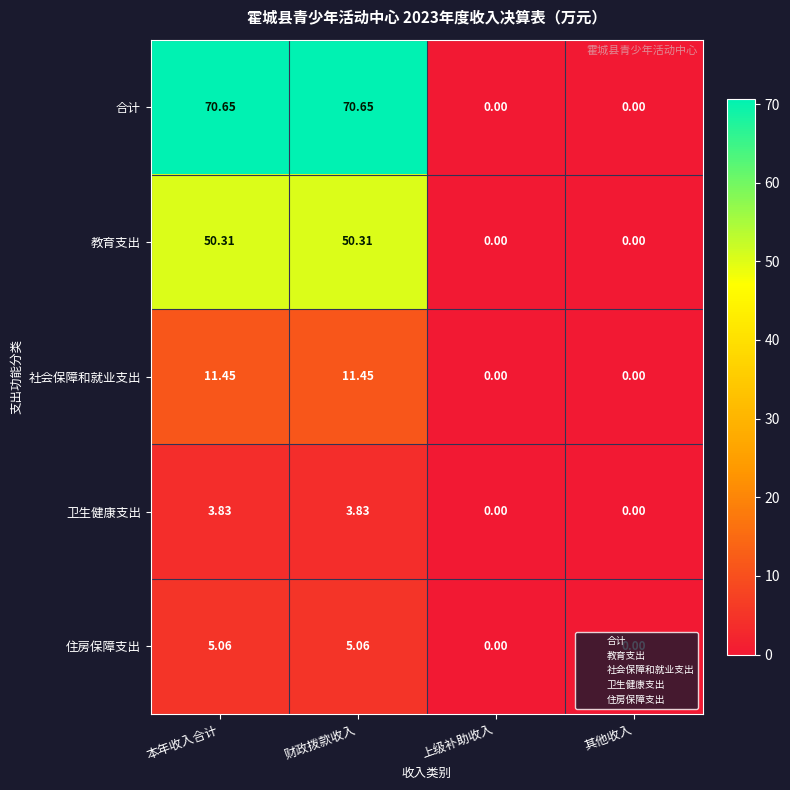

At which label does 合计 first exceed 70?

本年收入合计